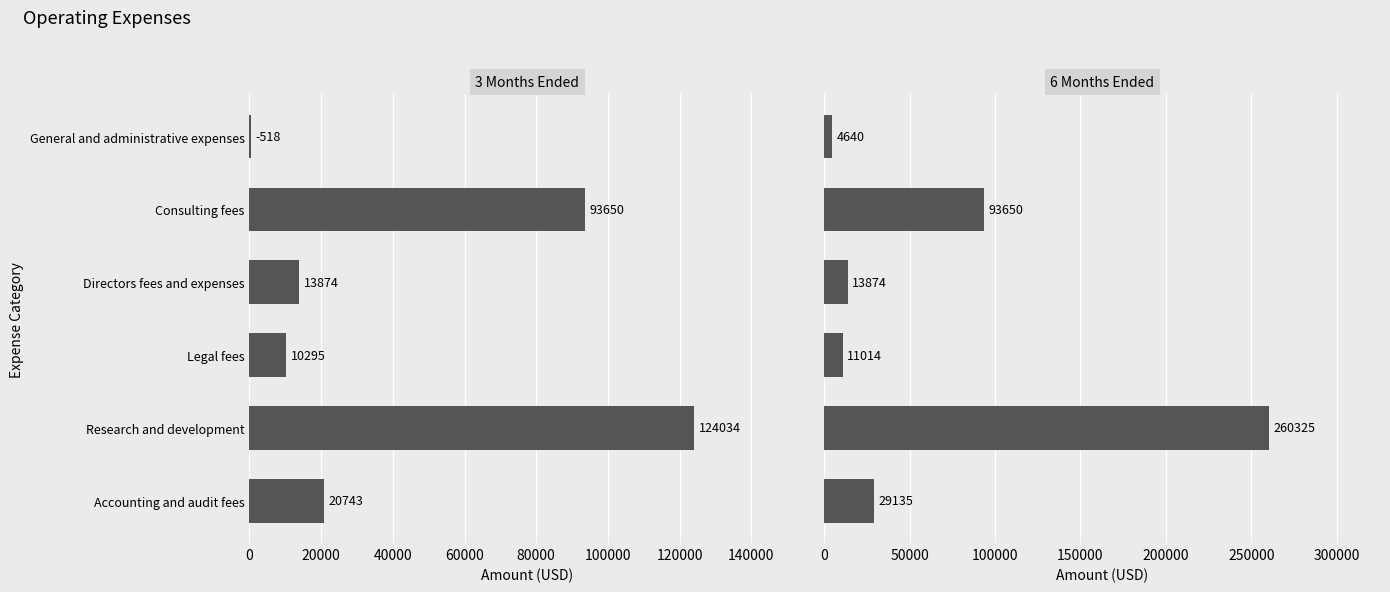

What is the difference between the maximum and minimum values in the 6 Months Ended series?

255685